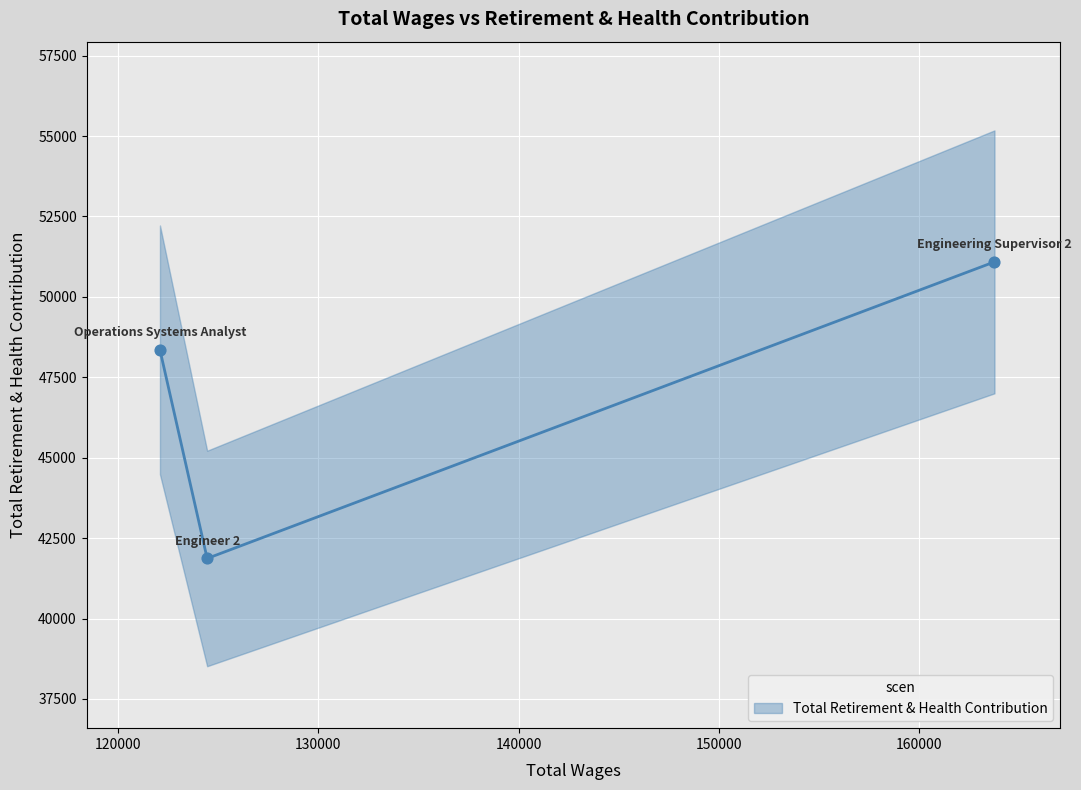

What is the change in value from Engineering Supervisor 2 to Engineer 2?

-9220